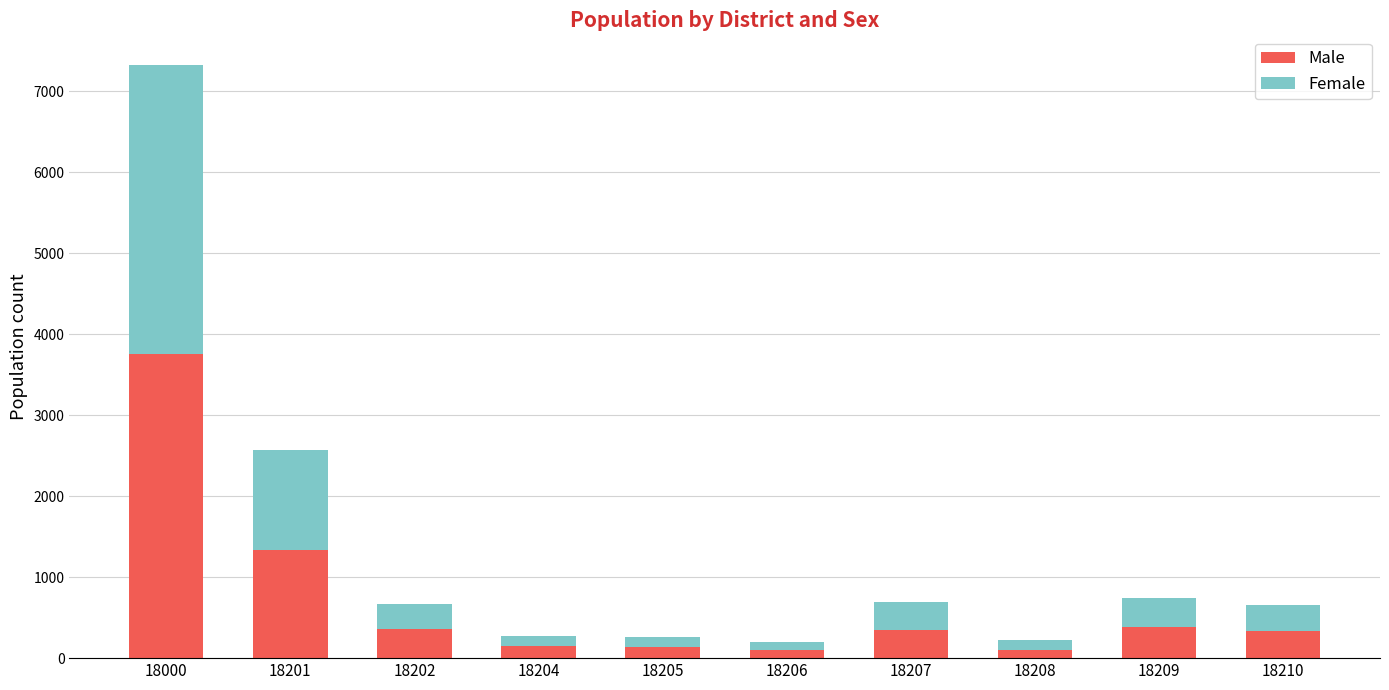

True or false: Male has a value of 663 at 18209.

False